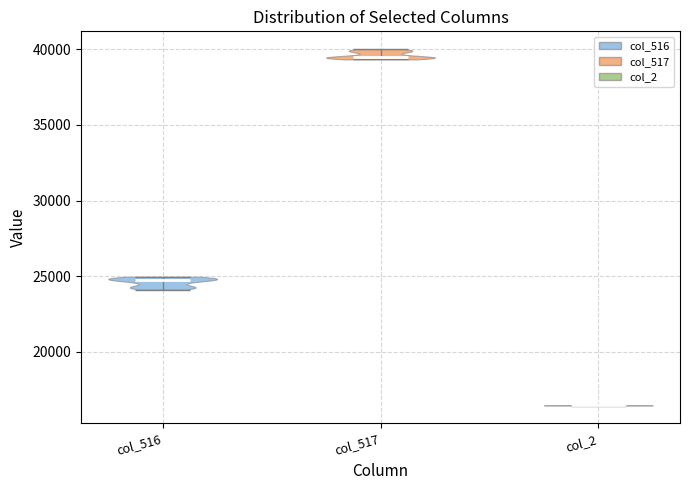

Reading left to right, read every violin against the y-axis: where its median line is, and the lowest and highest points it reaches. The values are not printed on the chart, so give them approximately, as read against the axis.

col_516: median line 24500, lowest point 24000, highest point 25000
col_517: median line 39500, lowest point 39500, highest point 40000
col_2: median line 16500, lowest point 16500, highest point 16500